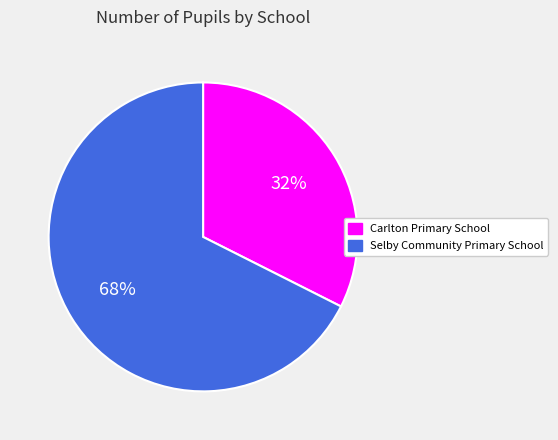

Approximately how many times larger is the value at Carlton Primary School compared to Selby Community Primary School?

0.5